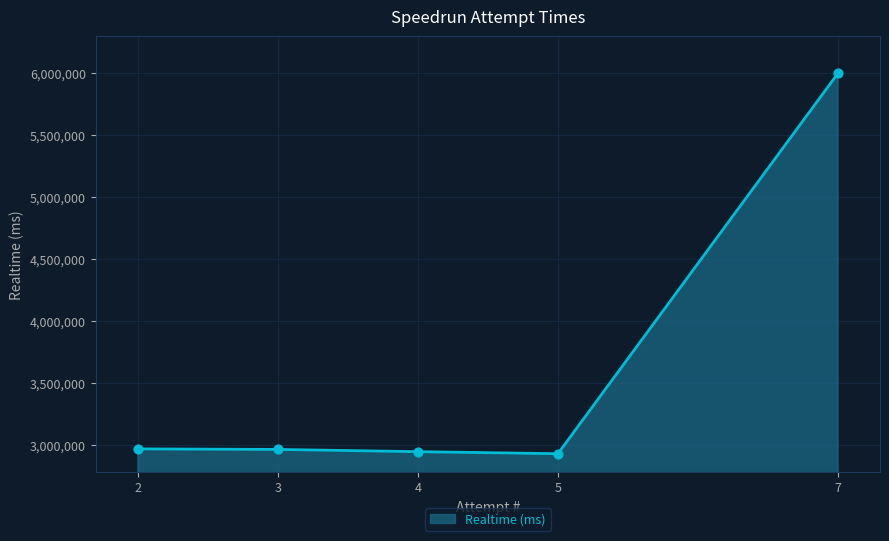

Which has a higher value, 2 or 5?

2